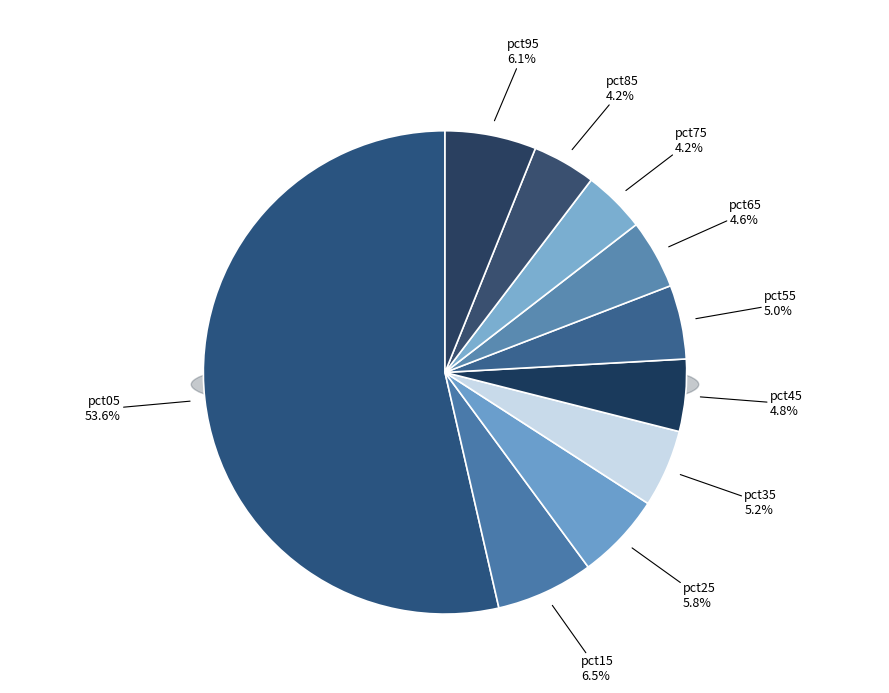

Count the number of slices in the pie.

10